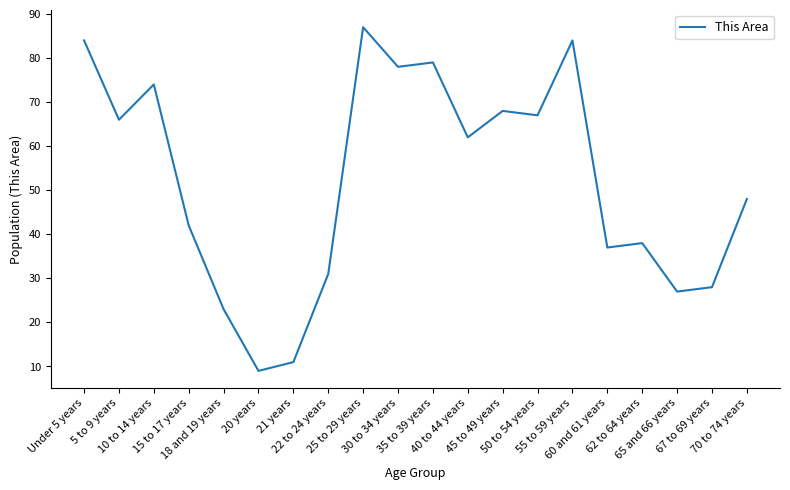

What is the smallest value displayed?

9